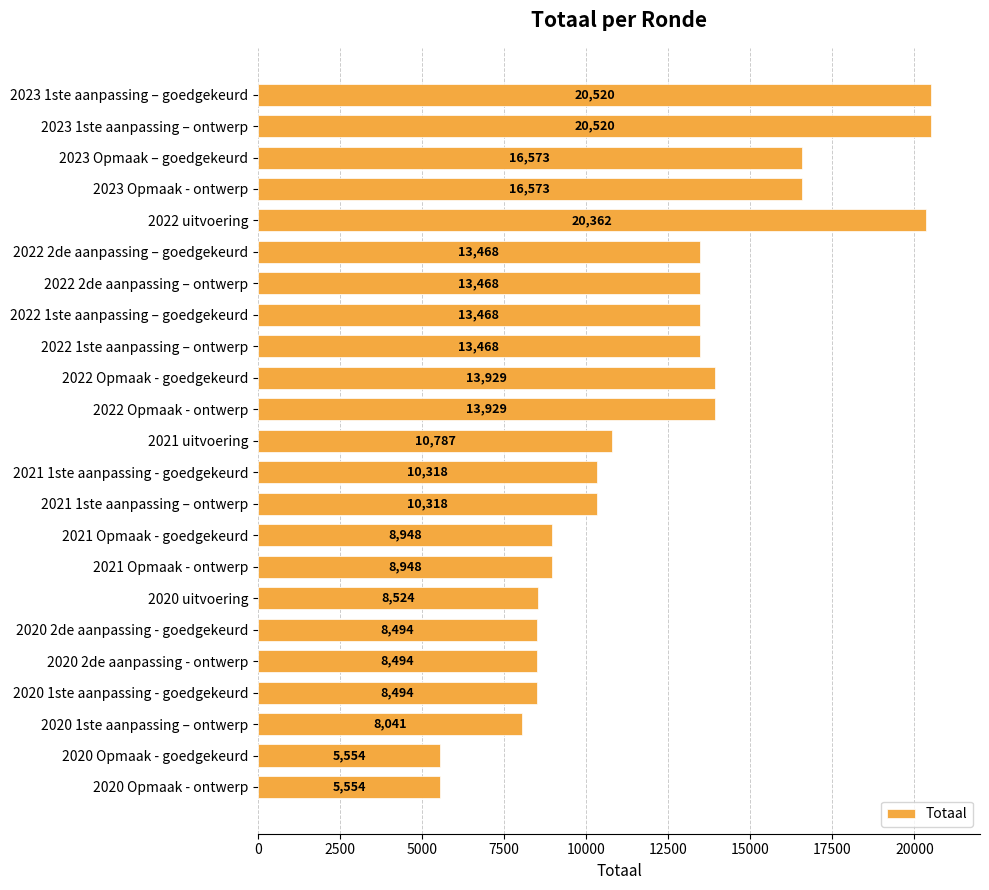

How many categories are shown in the chart?

23